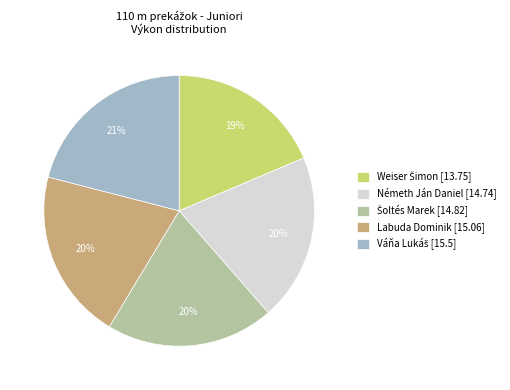

How many segments does this pie chart have?

5